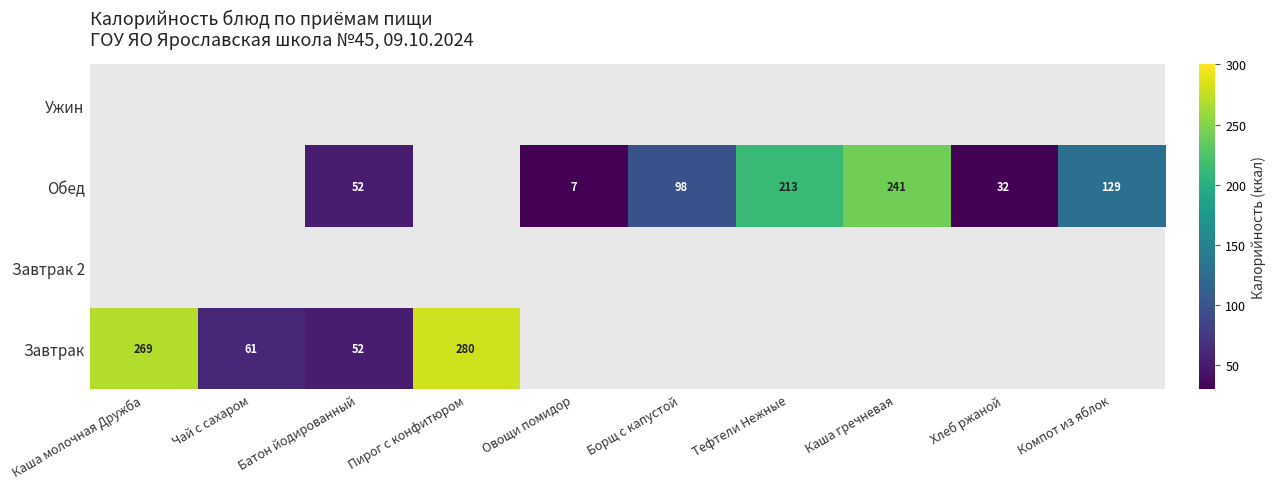

Which label corresponds to the smallest value in the chart?

Овощи помидор